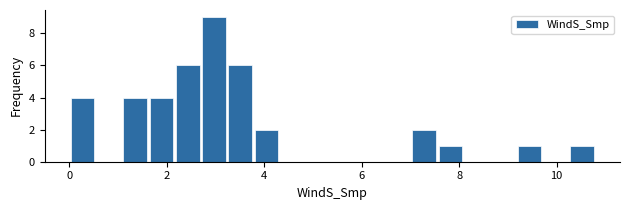

Read against the x-axis, roughly where is the centre of the tallest bar?

3.0